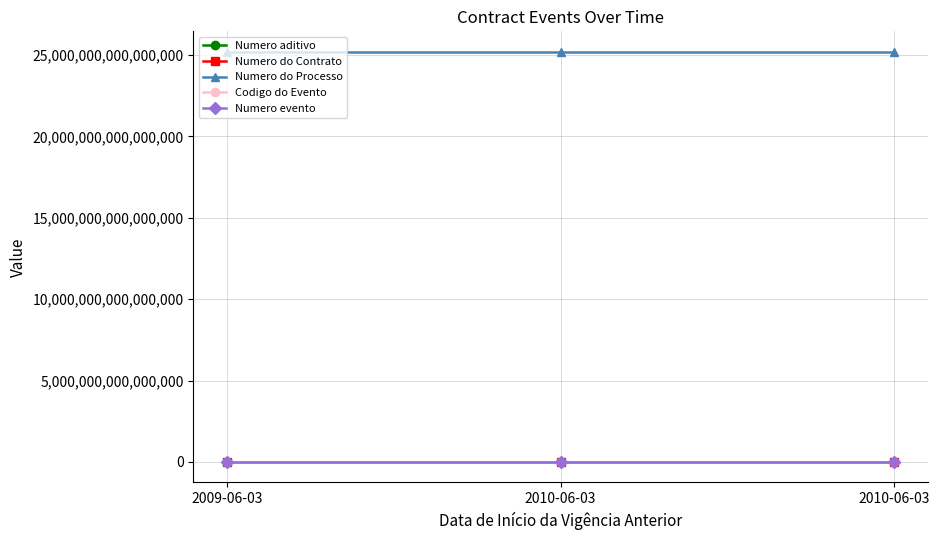

What are all the series names shown in the legend?

Numero aditivo, Numero do Contrato, Numero do Processo, Codigo do Evento, Numero evento